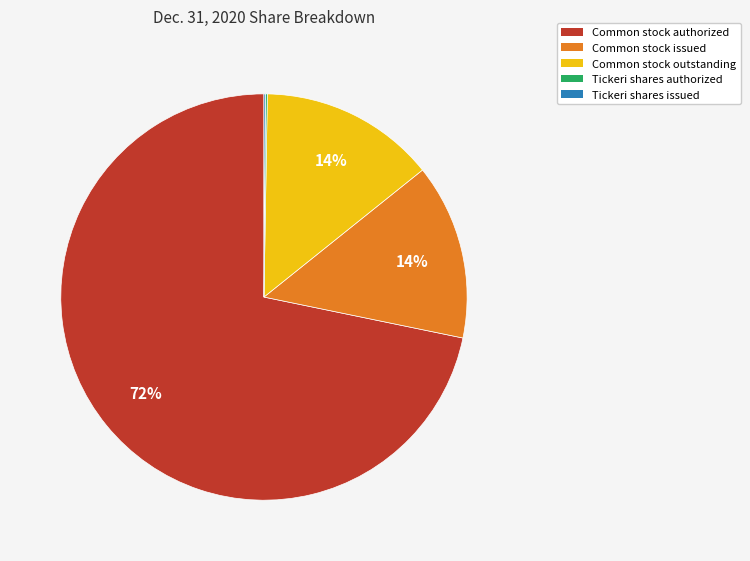

Is there a majority slice in this chart?

Yes